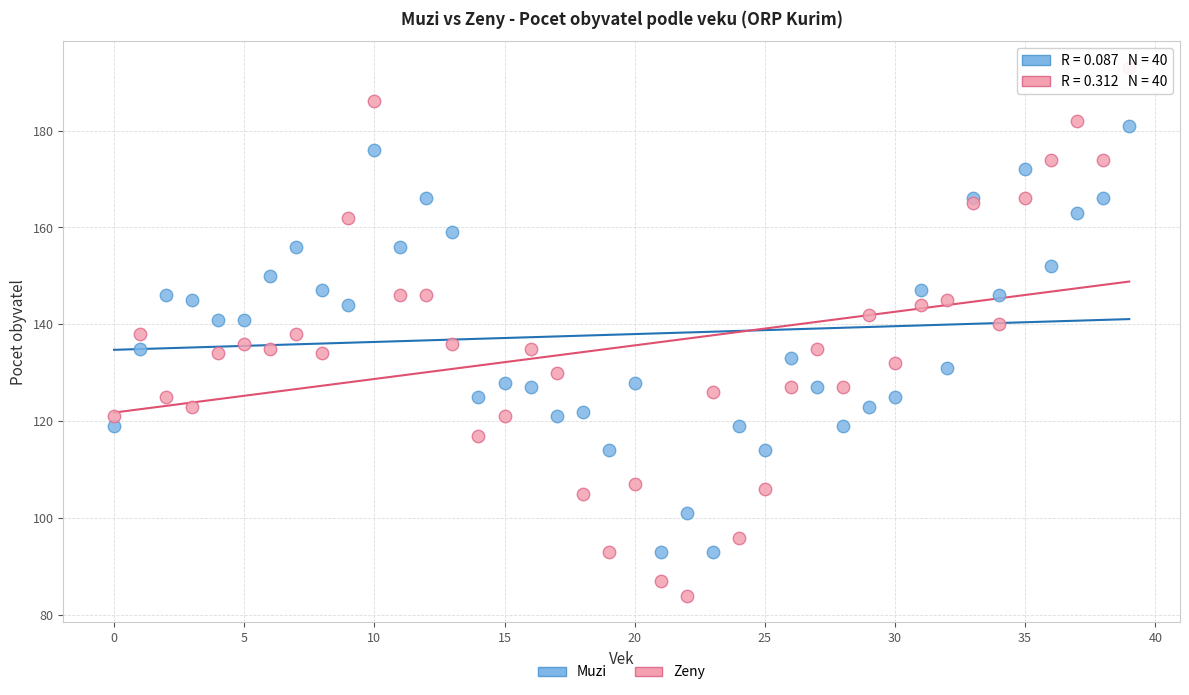

Which series reaches the maximum Y coordinate?

Zeny